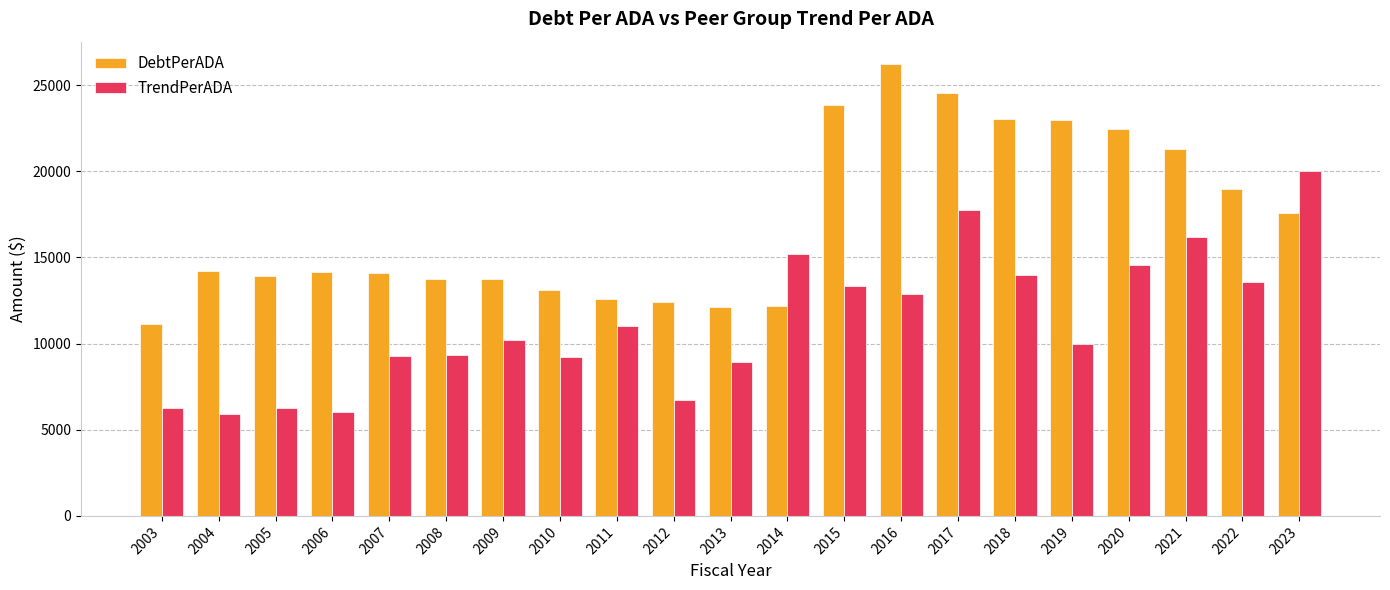

What is the value of the DebtPerADA bar at the 6th from the left?

13739.8